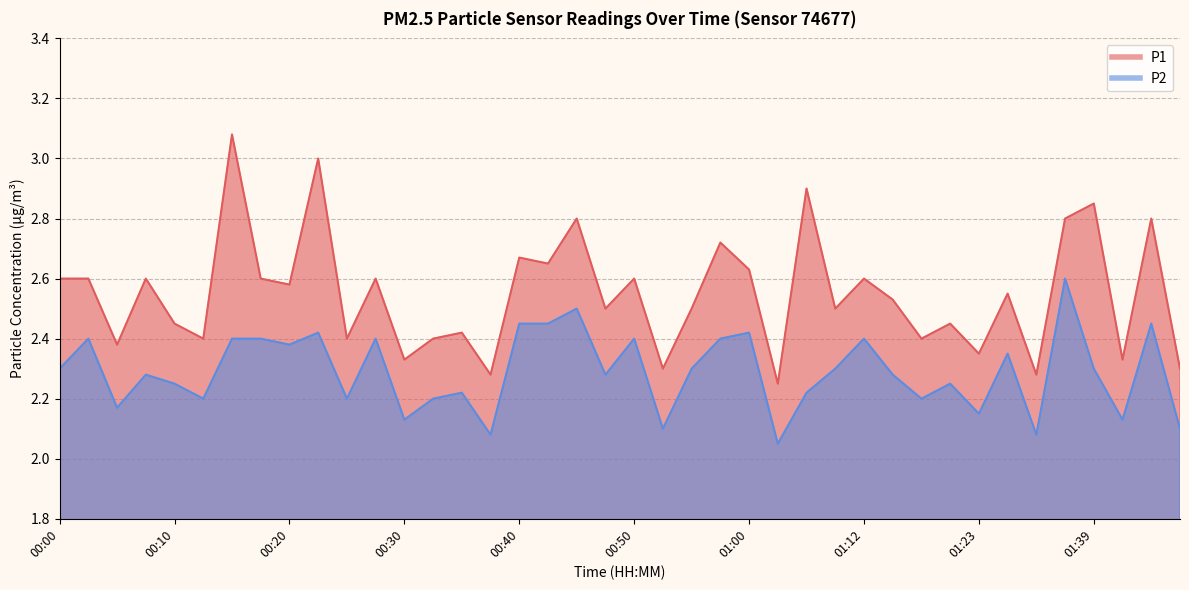

Which series changed the most between 00:10 and 01:44?

P1